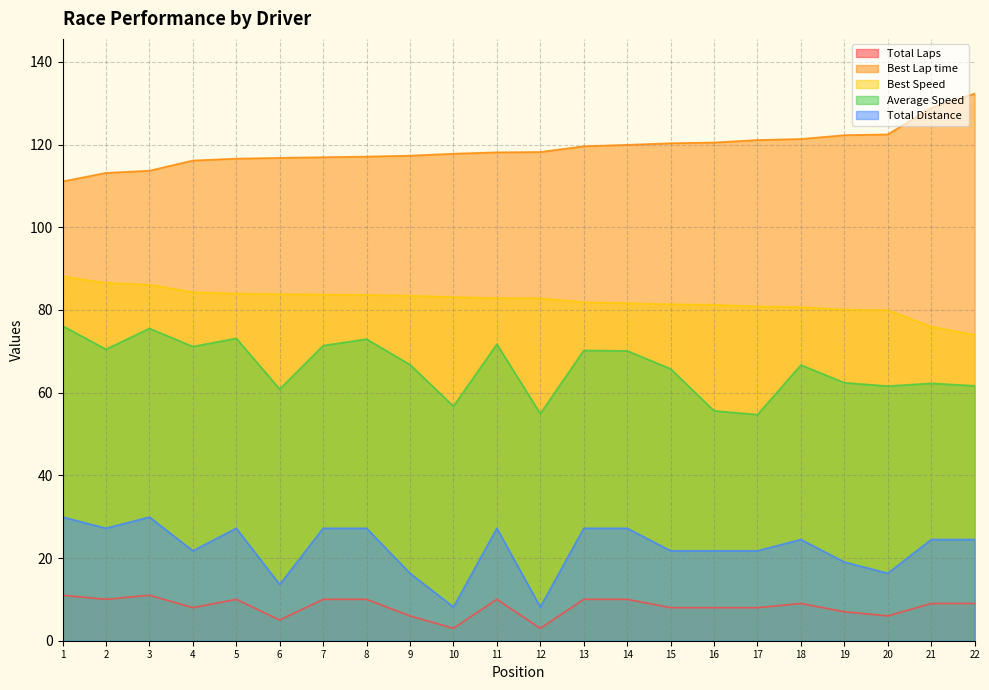

What is the smallest value displayed?

3.0